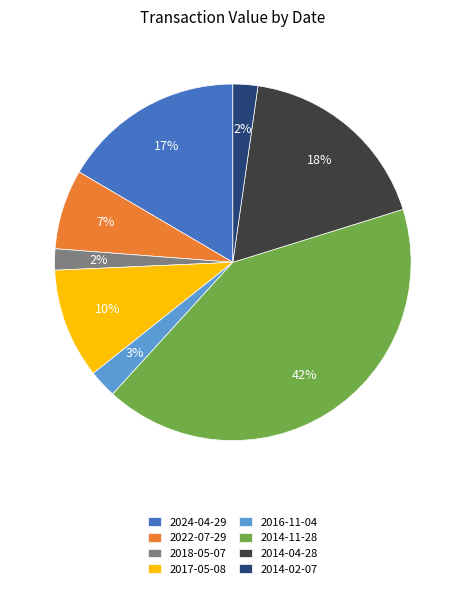

To the nearest percent, what is the average slice percentage?

12%